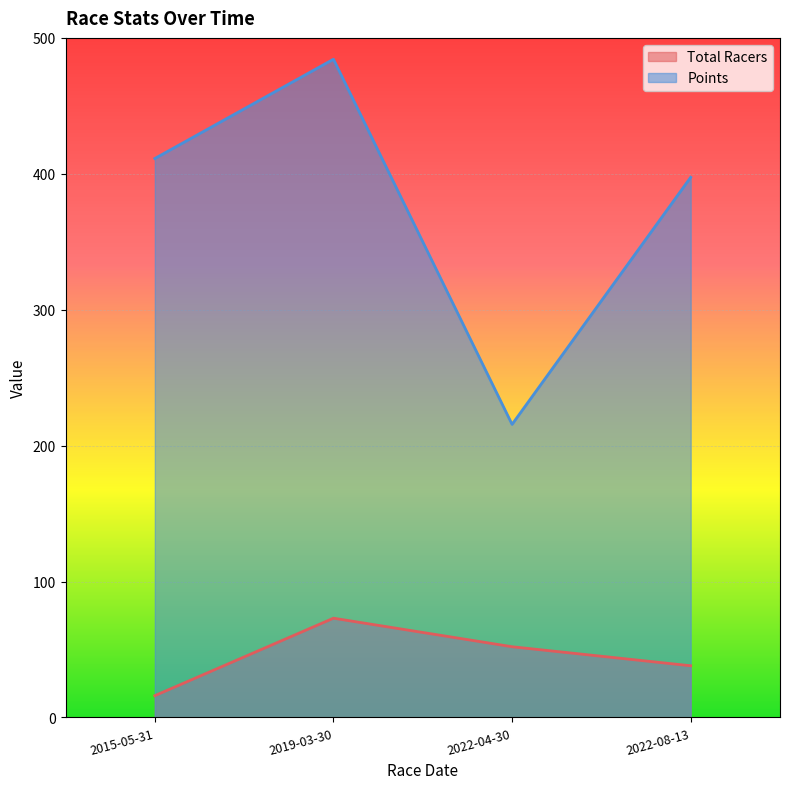

What are all the series names shown in the legend?

Total Racers, Points